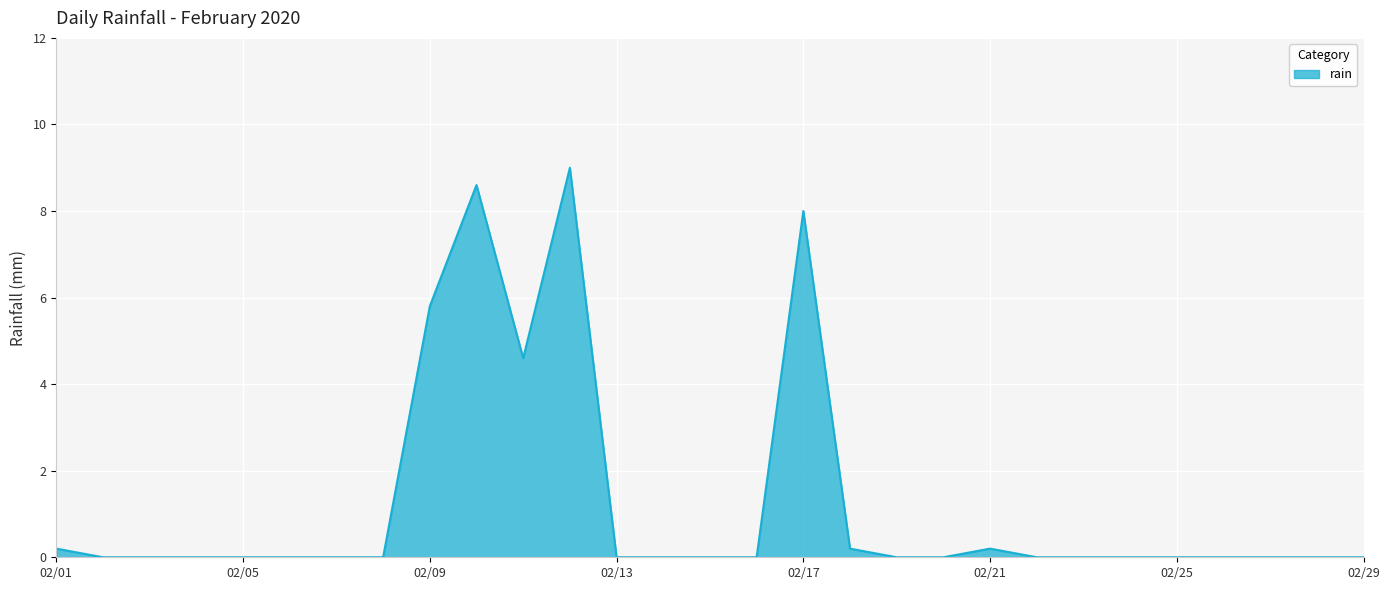

Does the chart display data point markers on the line(s)?

No